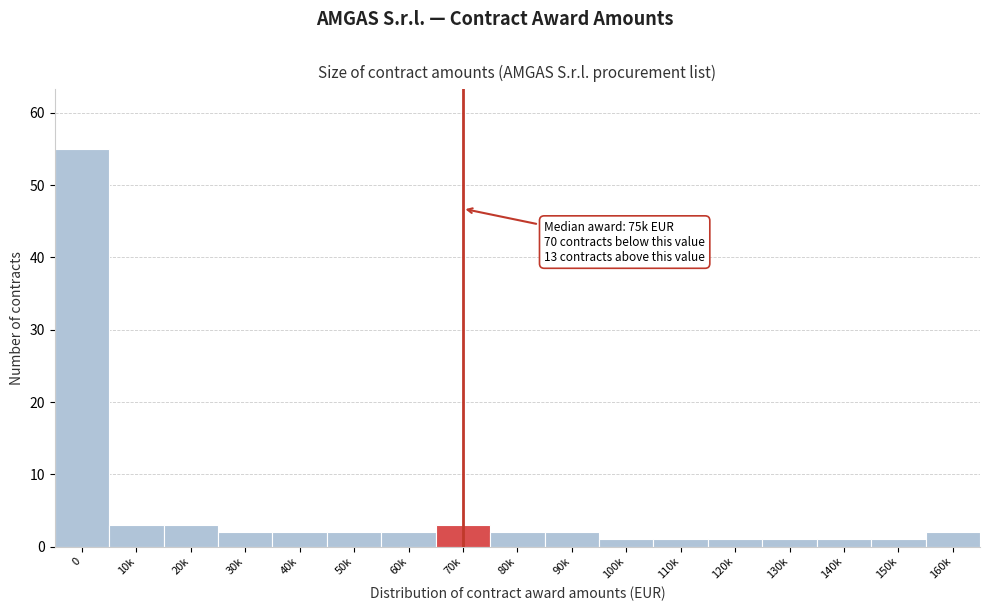

Reading left to right, transcribe all the data shown in this chart.

0=55	10k=3	20k=3	30k=2	40k=2	50k=2	60k=2	70k=3	80k=2	90k=2	100k=1	110k=1	120k=1	130k=1	140k=1	150k=1	160k=2